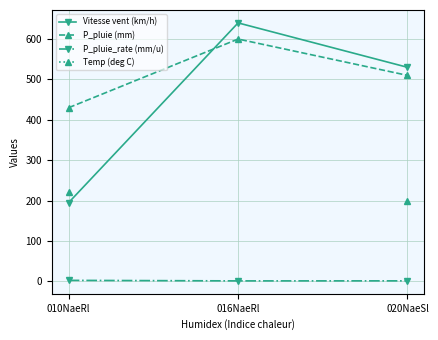

List the labels in order of P_pluie (mm) value, largest first.

016NaeRl, 020NaeSl, 010NaeRl